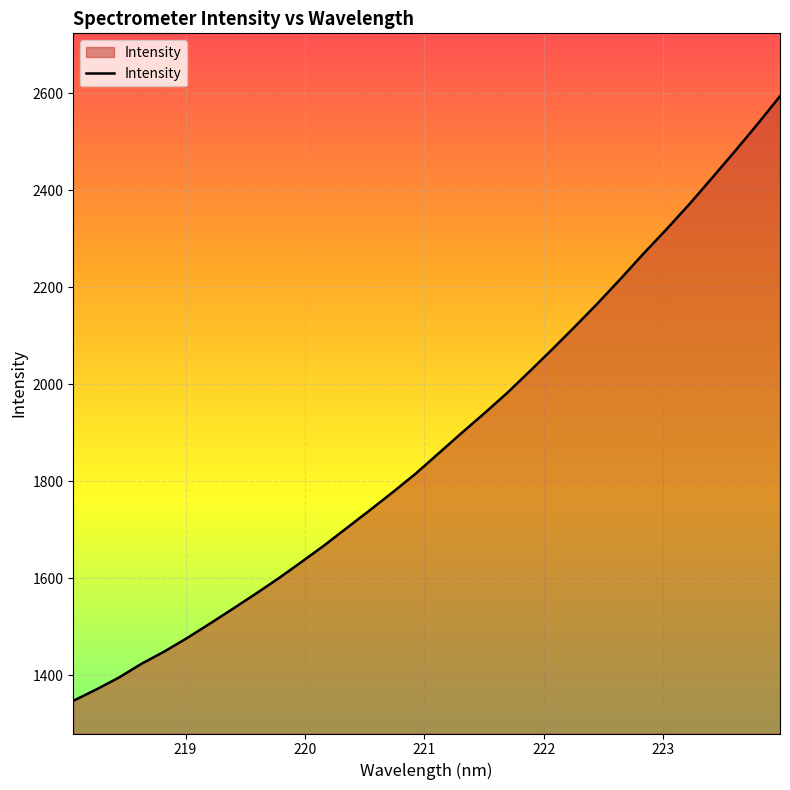

What is the greatest value displayed?

2593.3